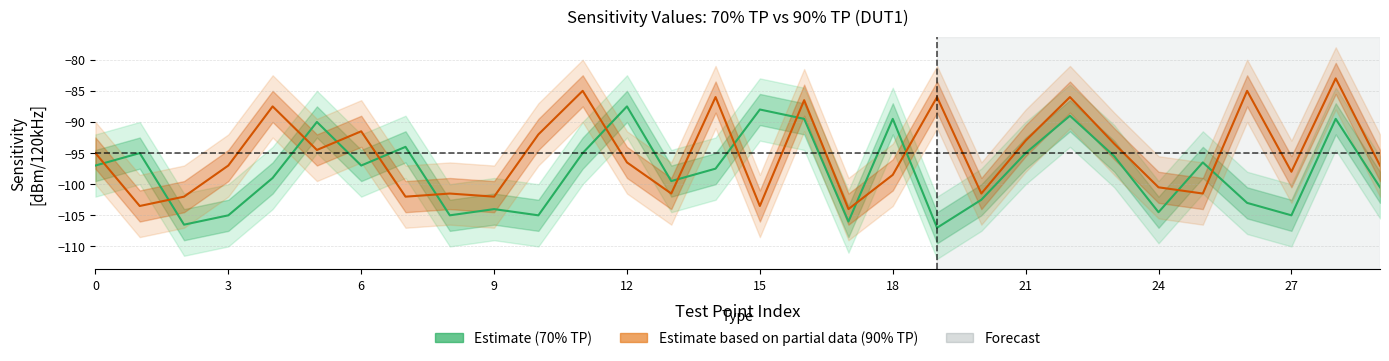

True or false: Estimate based on partial data (90% TP, DUT1) and Estimate (70% TP, DUT1) intersect in this chart.

True